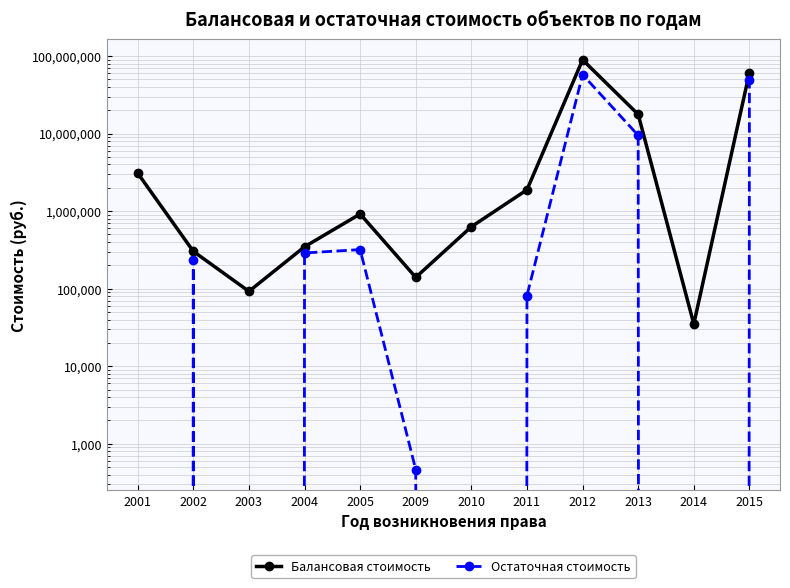

How many values in the Остаточная стоимость series exceed 235167?

5